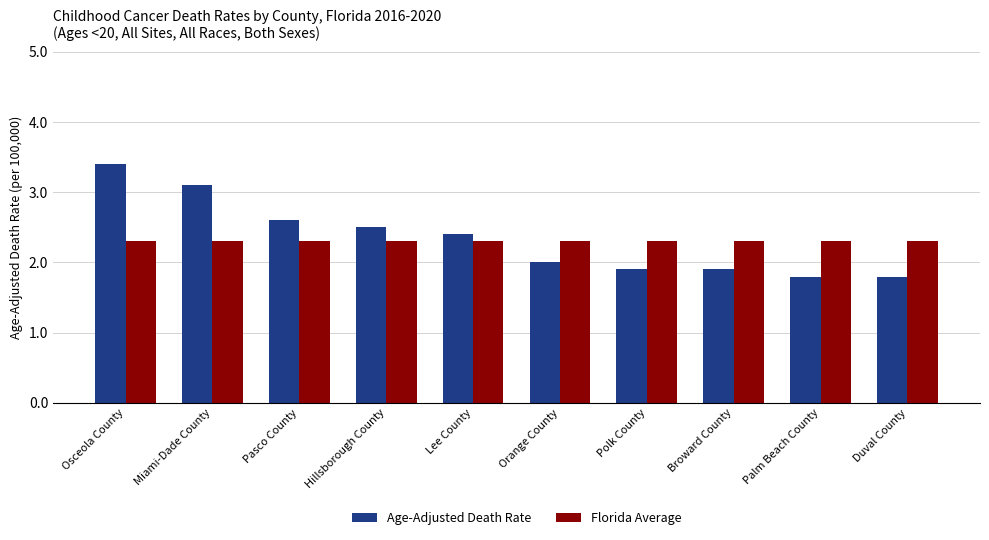

What value does the Age-Adjusted Death Rate series have at Polk County?

1.9